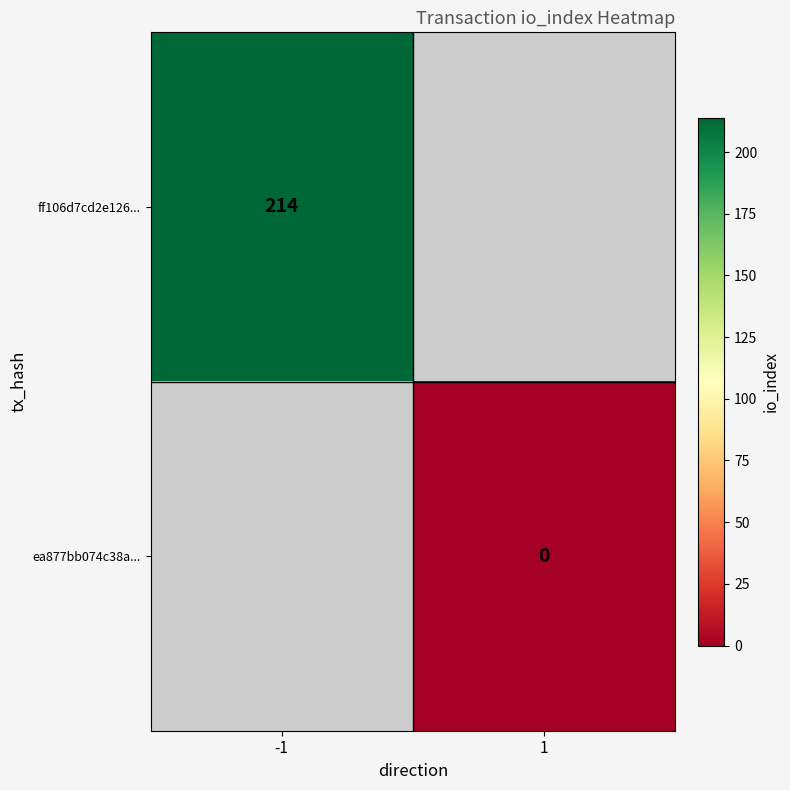

Is the value of ff106d7cd2e126... at -1 greater than the value of ea877bb074c38a... at 1?

Yes